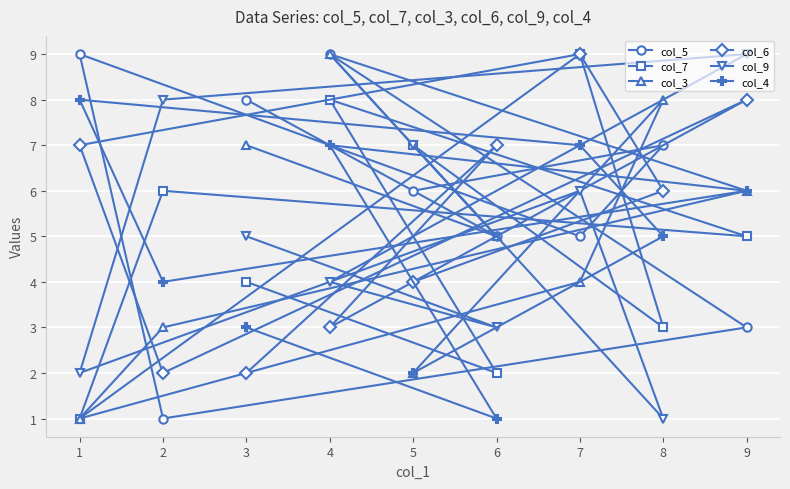

Which series ends up on top after the final intersection of col_6 and col_4?

col_6